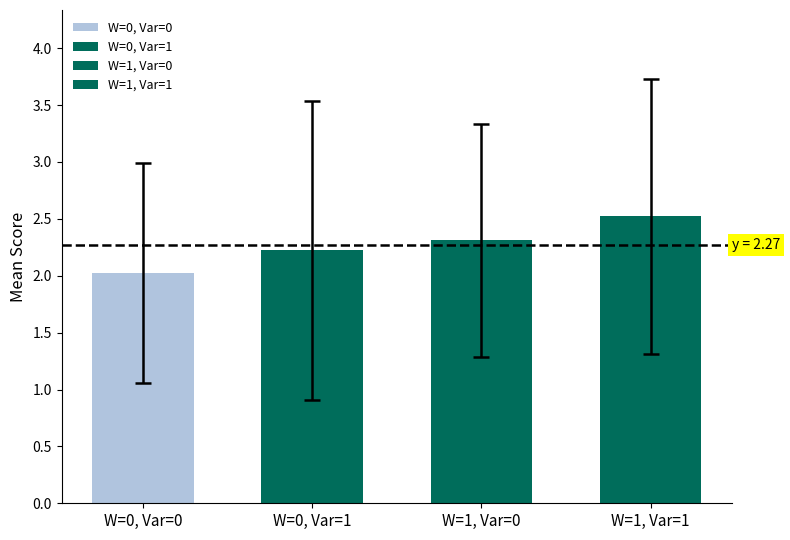

Does the chart contain stacked bars?

No